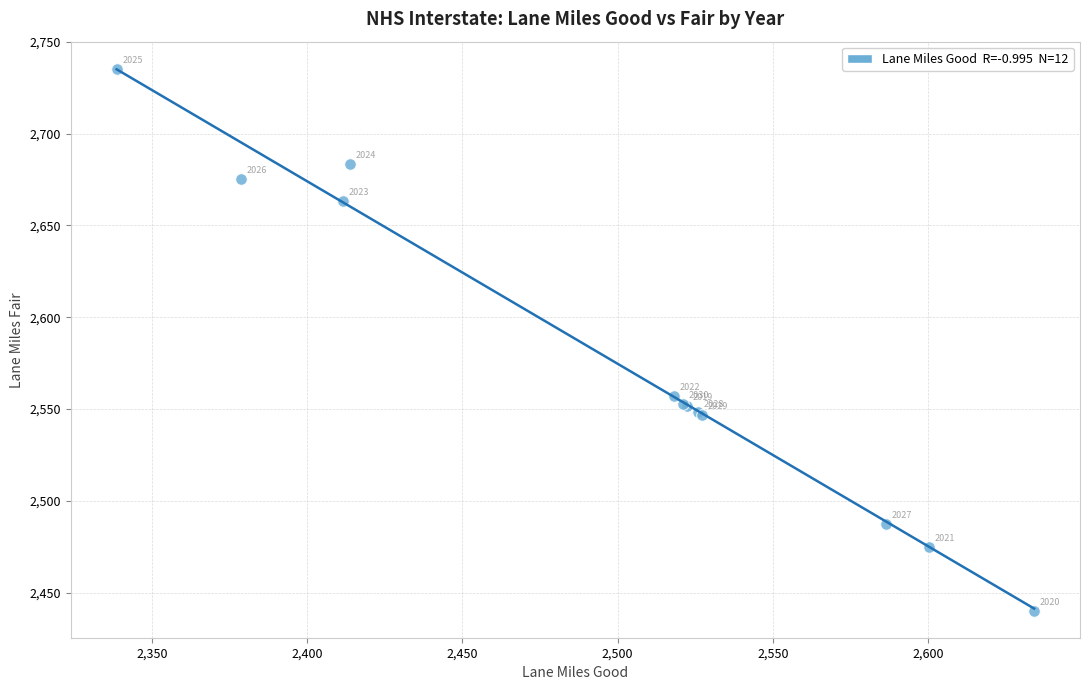

What Y value in the scatter plot is closest to 2587?

2557.1